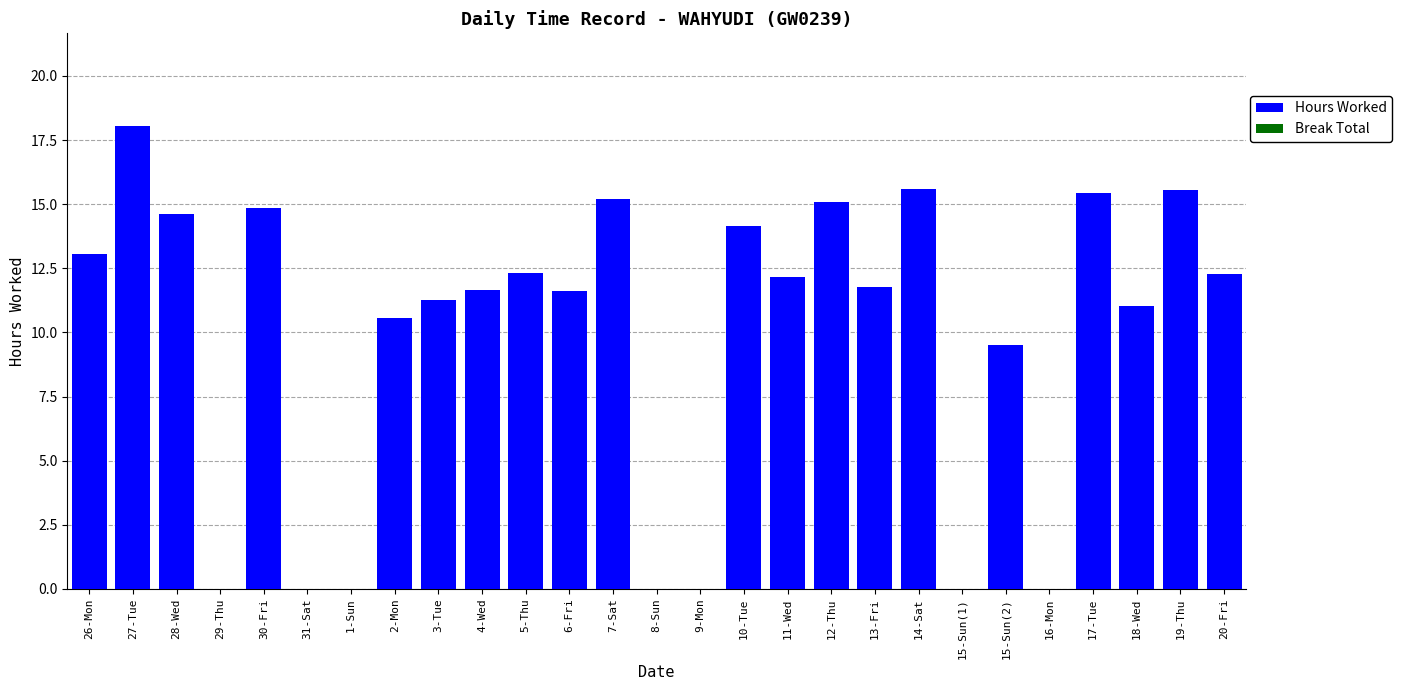

What is the sum of the values at 4-Wed and 28-Wed?

26.3